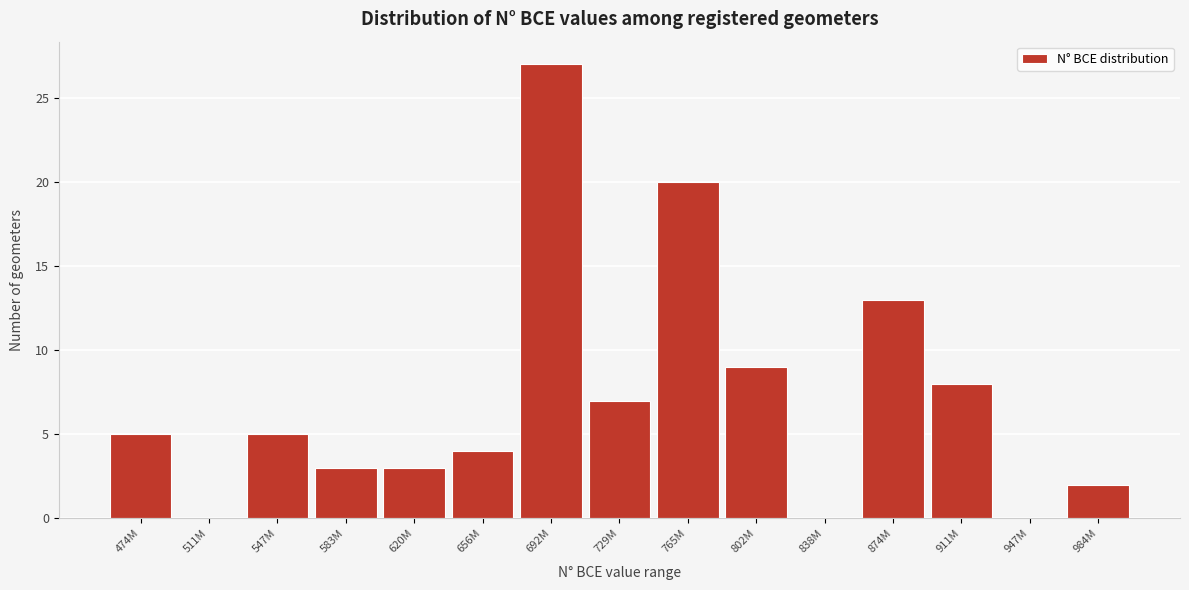

Reading right to left, transcribe all the data shown in this chart.

984M=2	947M=0	911M=8	874M=13	838M=0	802M=9	765M=20	729M=7	692M=27	656M=4	620M=3	583M=3	547M=5	511M=0	474M=5